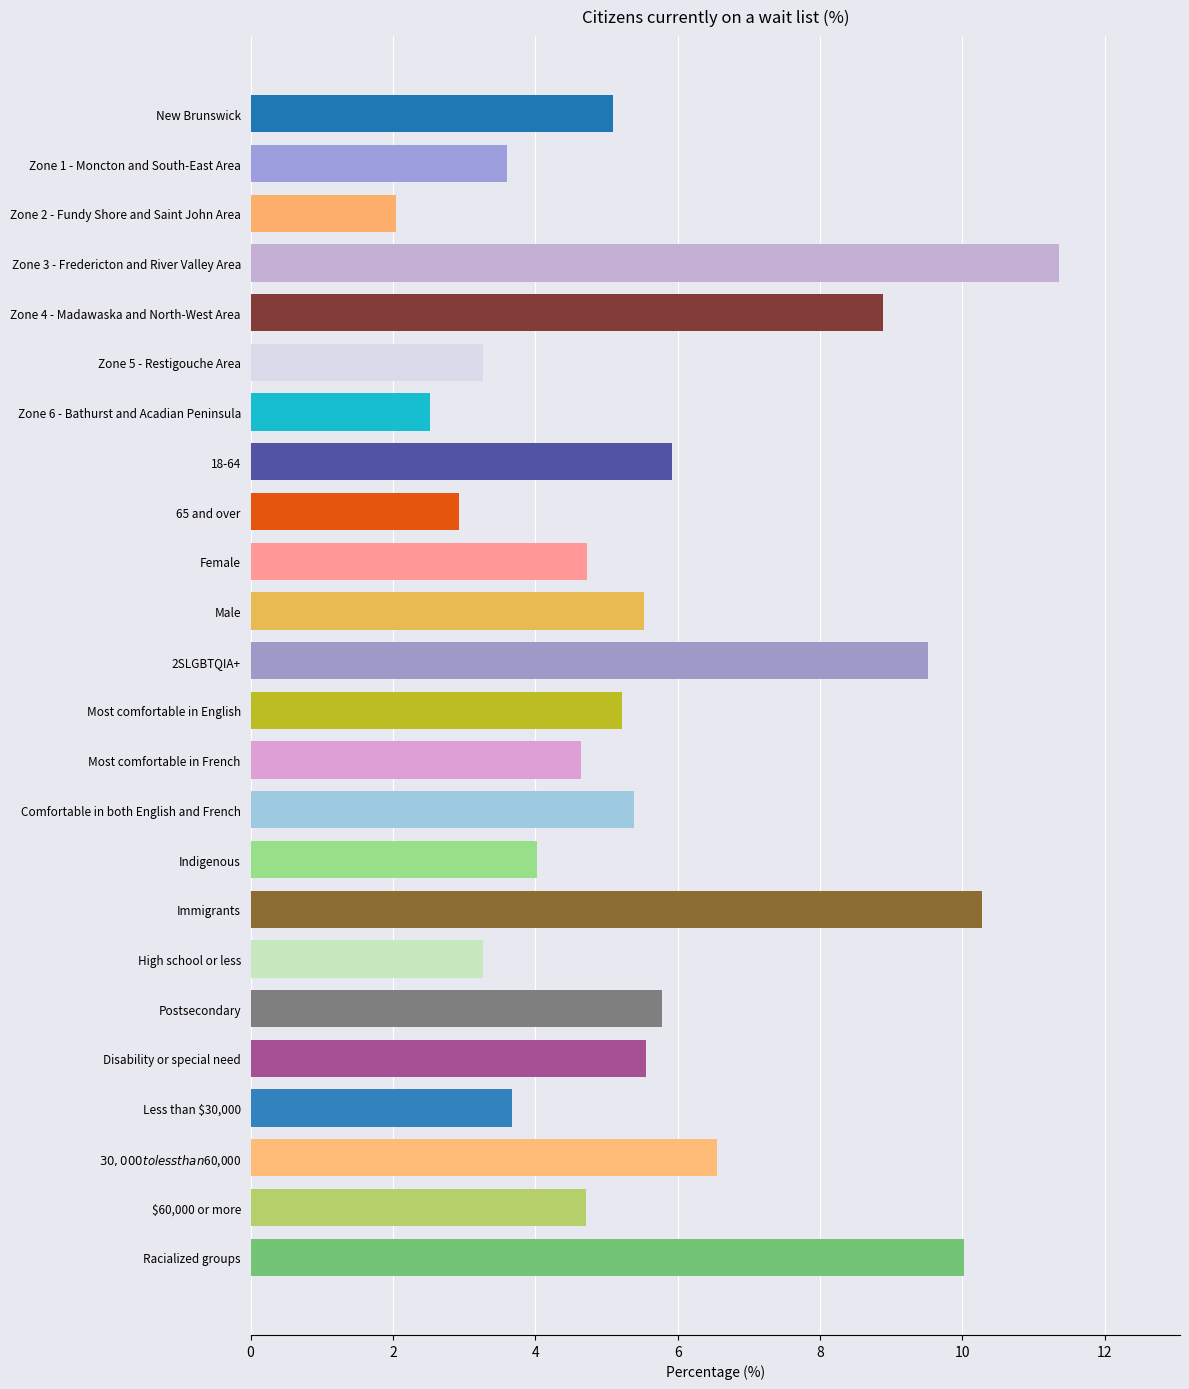

What value does the data have at Racialized groups?

10.0